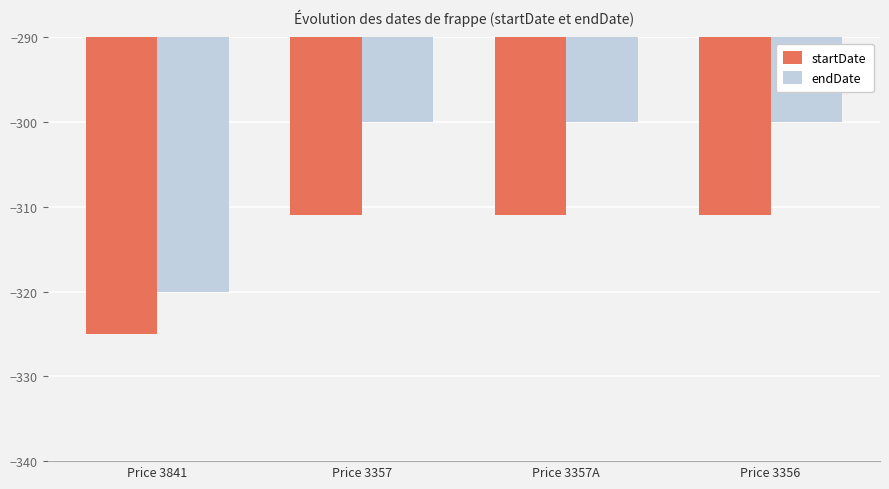

What is the total value across all series at Price 3357?

-611